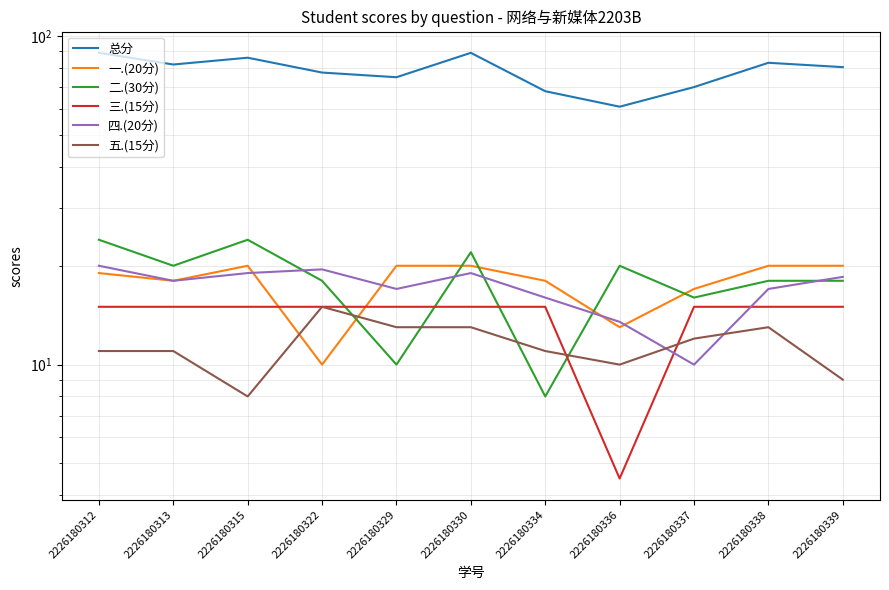

The 一.(20分) series shows 18.0 at 2226180313. True or false?

True